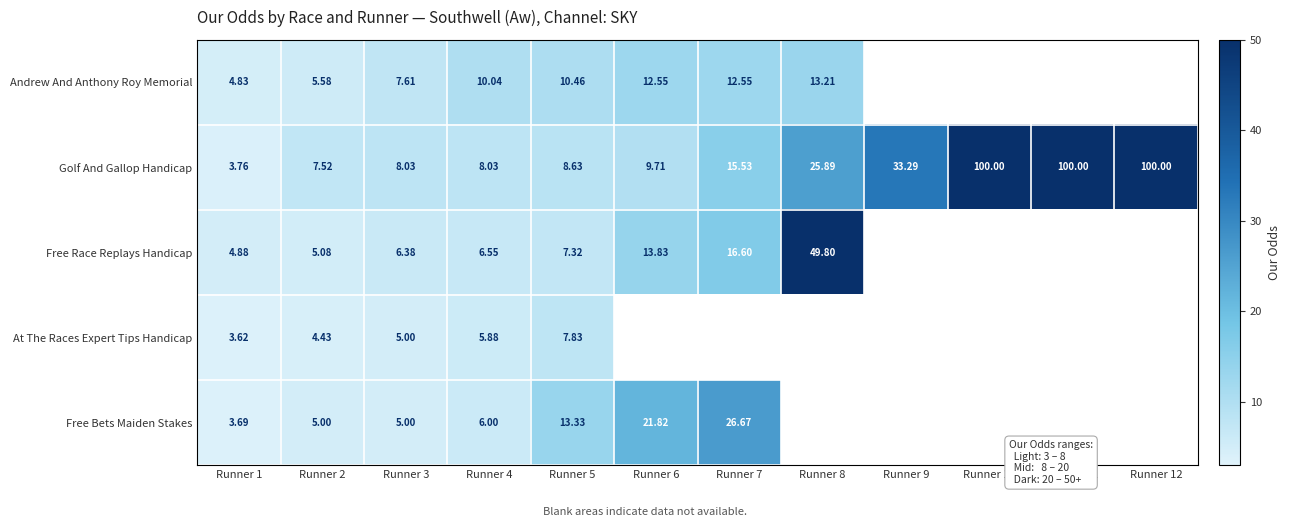

At Runner 1, list the series in order from largest to smallest.

Free Race Replays Handicap, Andrew And Anthony Roy Memorial, Golf And Gallop Handicap, Free Bets Maiden Stakes, At The Races Expert Tips Handicap